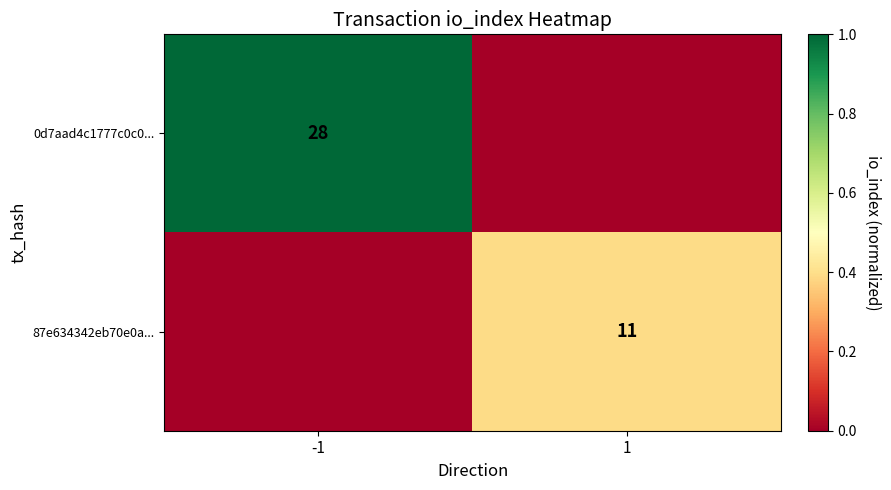

The 87e634342eb70e0a... series shows 11 at 1. True or false?

True